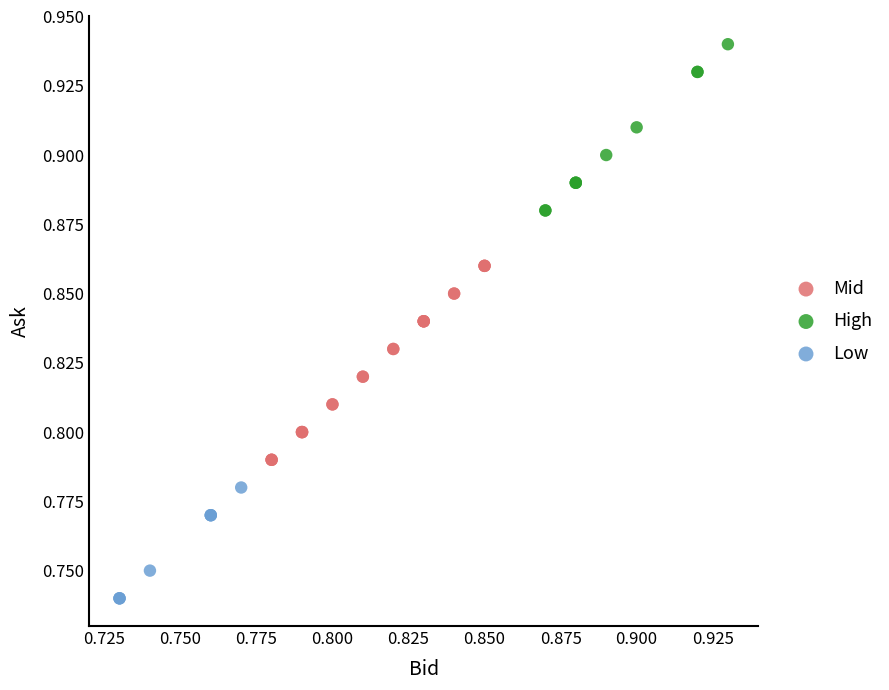

Which series has the largest Y range (max minus min)?

Mid